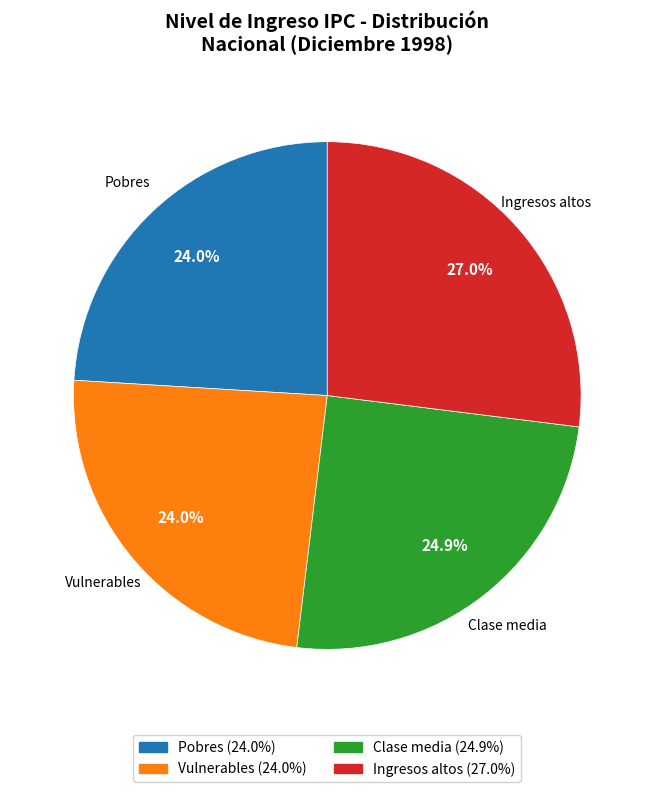

Which category has the biggest portion of the pie?

Ingresos altos